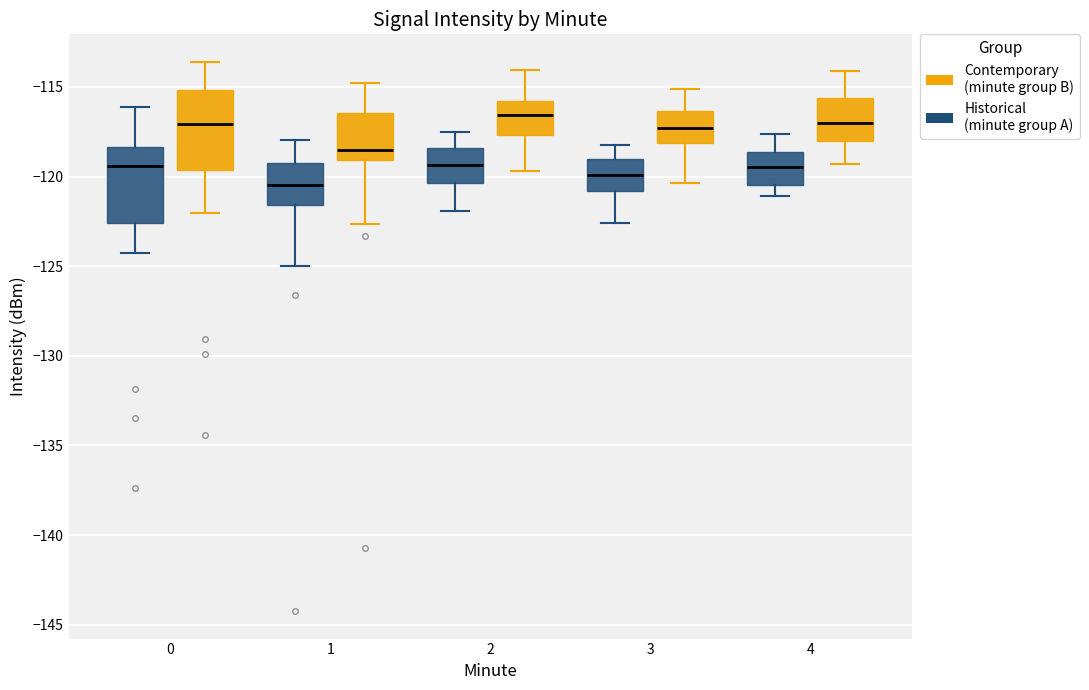

Reading left to right, read every box against the y-axis: the position of its median line, the range the box covers, and the ends of its whiskers. The values are not printed on the chart, so give them approximately, as read against the axis.

0 (Historical (minute group A)): median -119.5, box -122.5 to -118.5, whiskers -124.5 to -116.0
0 (Contemporary (minute group B)): median -117.0, box -119.5 to -115.0, whiskers -122.0 to -113.5
1 (Historical (minute group A)): median -120.5, box -121.5 to -119.5, whiskers -125.0 to -118.0
1 (Contemporary (minute group B)): median -118.5, box -119.0 to -116.5, whiskers -122.5 to -115.0
2 (Historical (minute group A)): median -119.5, box -120.5 to -118.5, whiskers -122.0 to -117.5
2 (Contemporary (minute group B)): median -116.5, box -117.5 to -116.0, whiskers -119.5 to -114.0
3 (Historical (minute group A)): median -120.0, box -121.0 to -119.0, whiskers -122.5 to -118.0
3 (Contemporary (minute group B)): median -117.5, box -118.0 to -116.5, whiskers -120.5 to -115.0
4 (Historical (minute group A)): median -119.5, box -120.5 to -118.5, whiskers -121.0 to -117.5
4 (Contemporary (minute group B)): median -117.0, box -118.0 to -115.5, whiskers -119.5 to -114.0